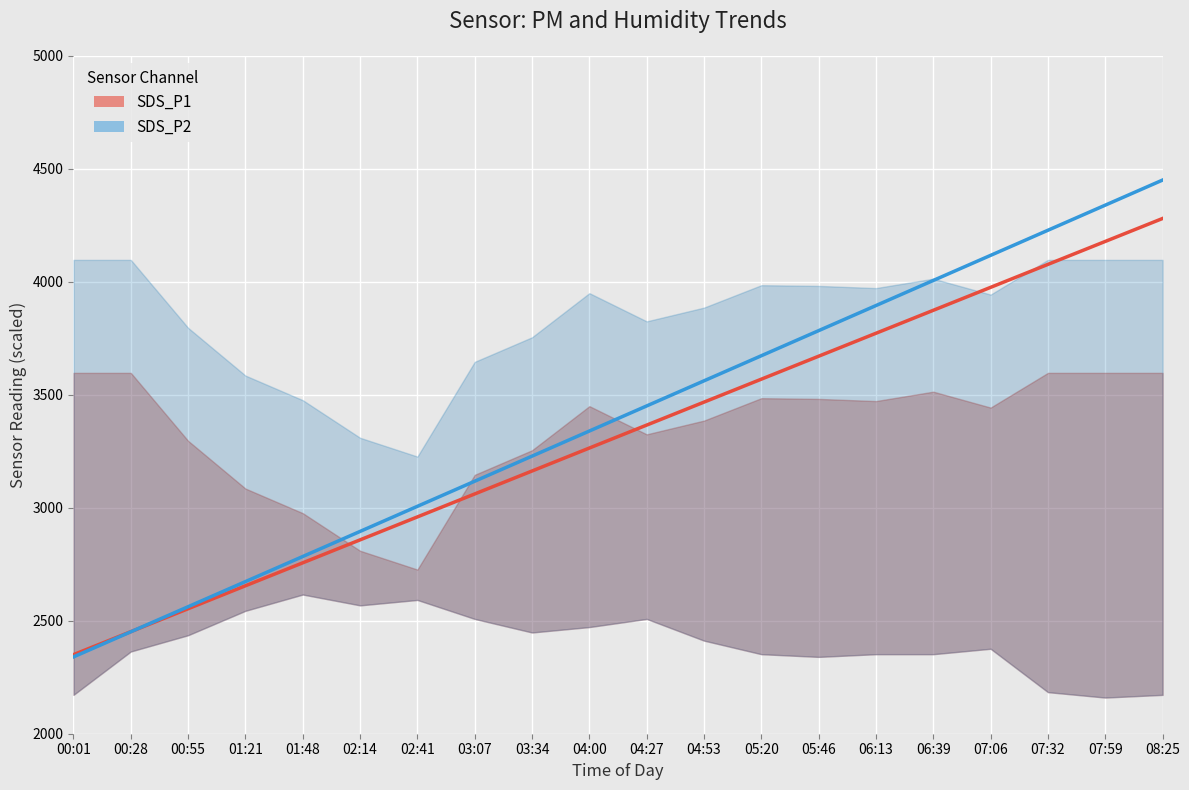

What is the spread (max minus min) of values at 01:48?

27.9